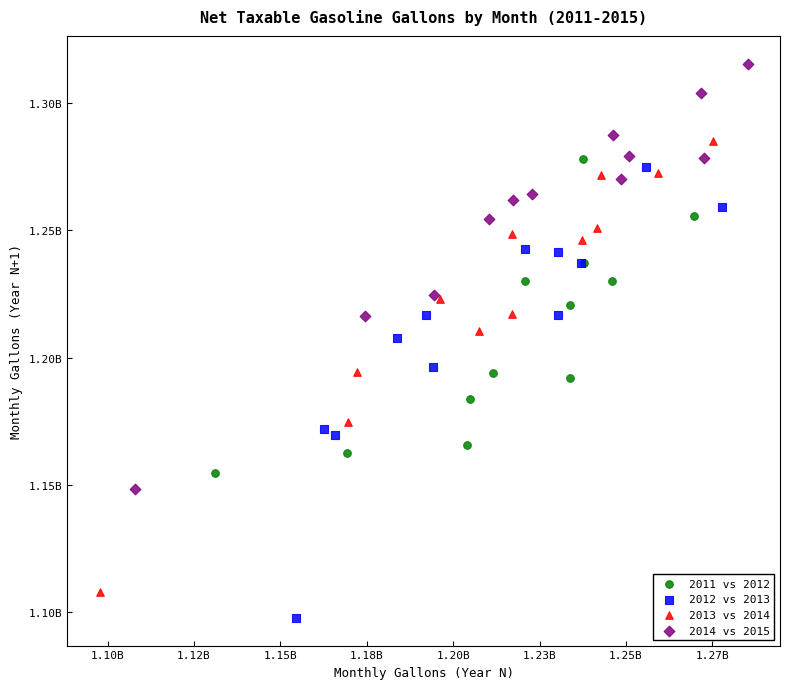

Which series reaches the minimum Y coordinate?

2012 vs 2013